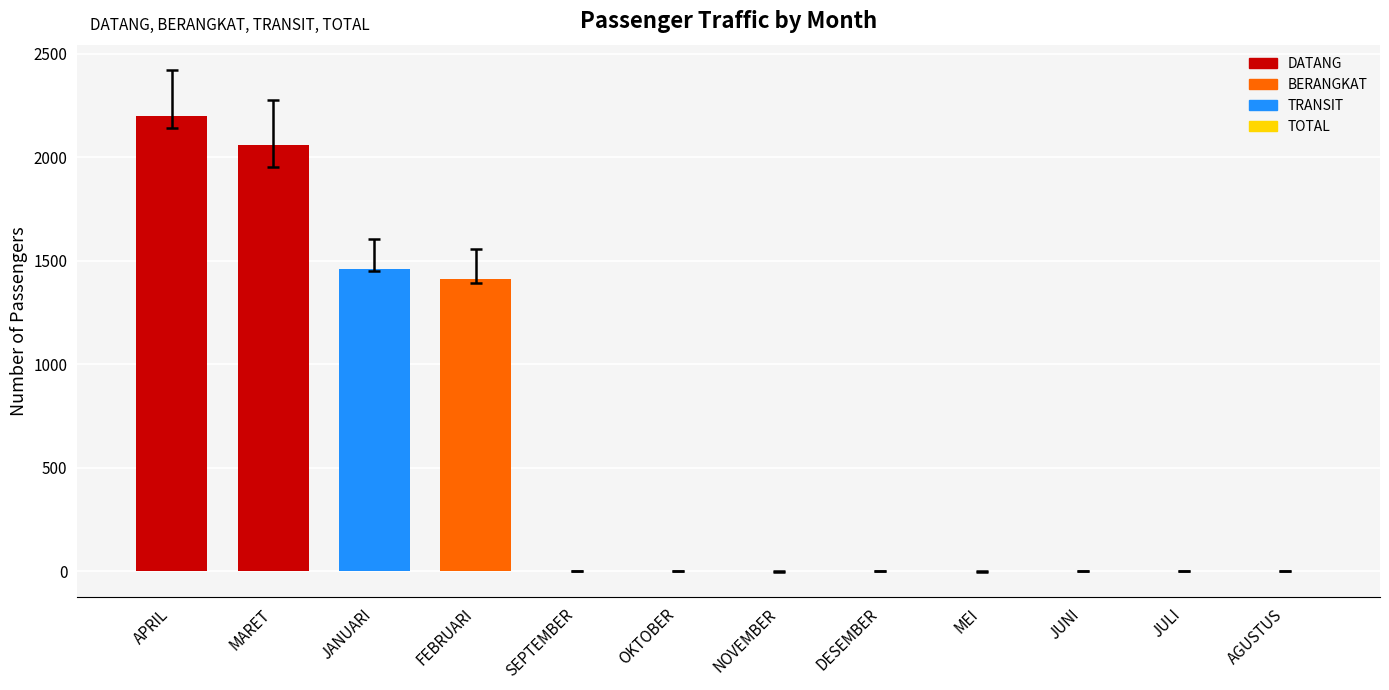

Which label corresponds to the largest value in the chart?

APRIL